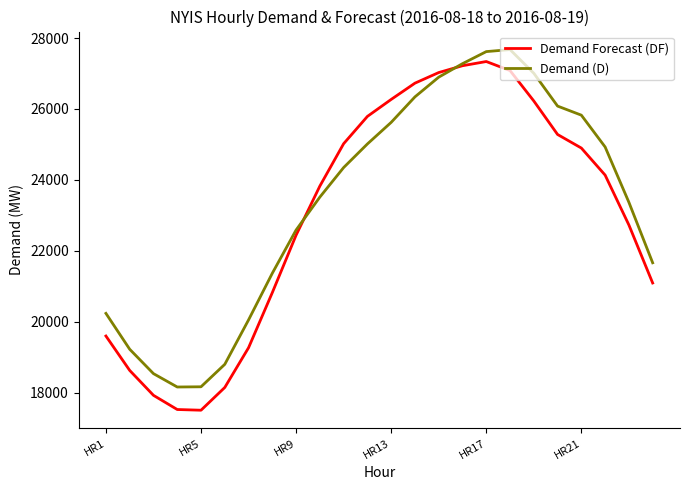

Which series has the widest spread of values?

Demand Forecast (DF)